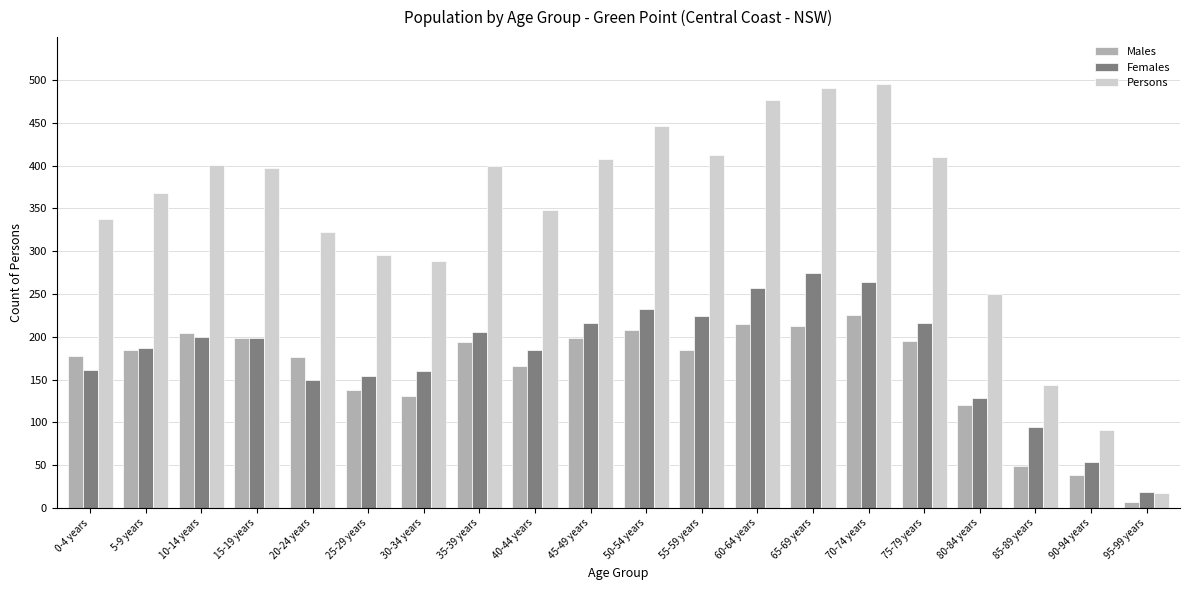

At 80-84 years, list the series in order from largest to smallest.

Persons, Females, Males